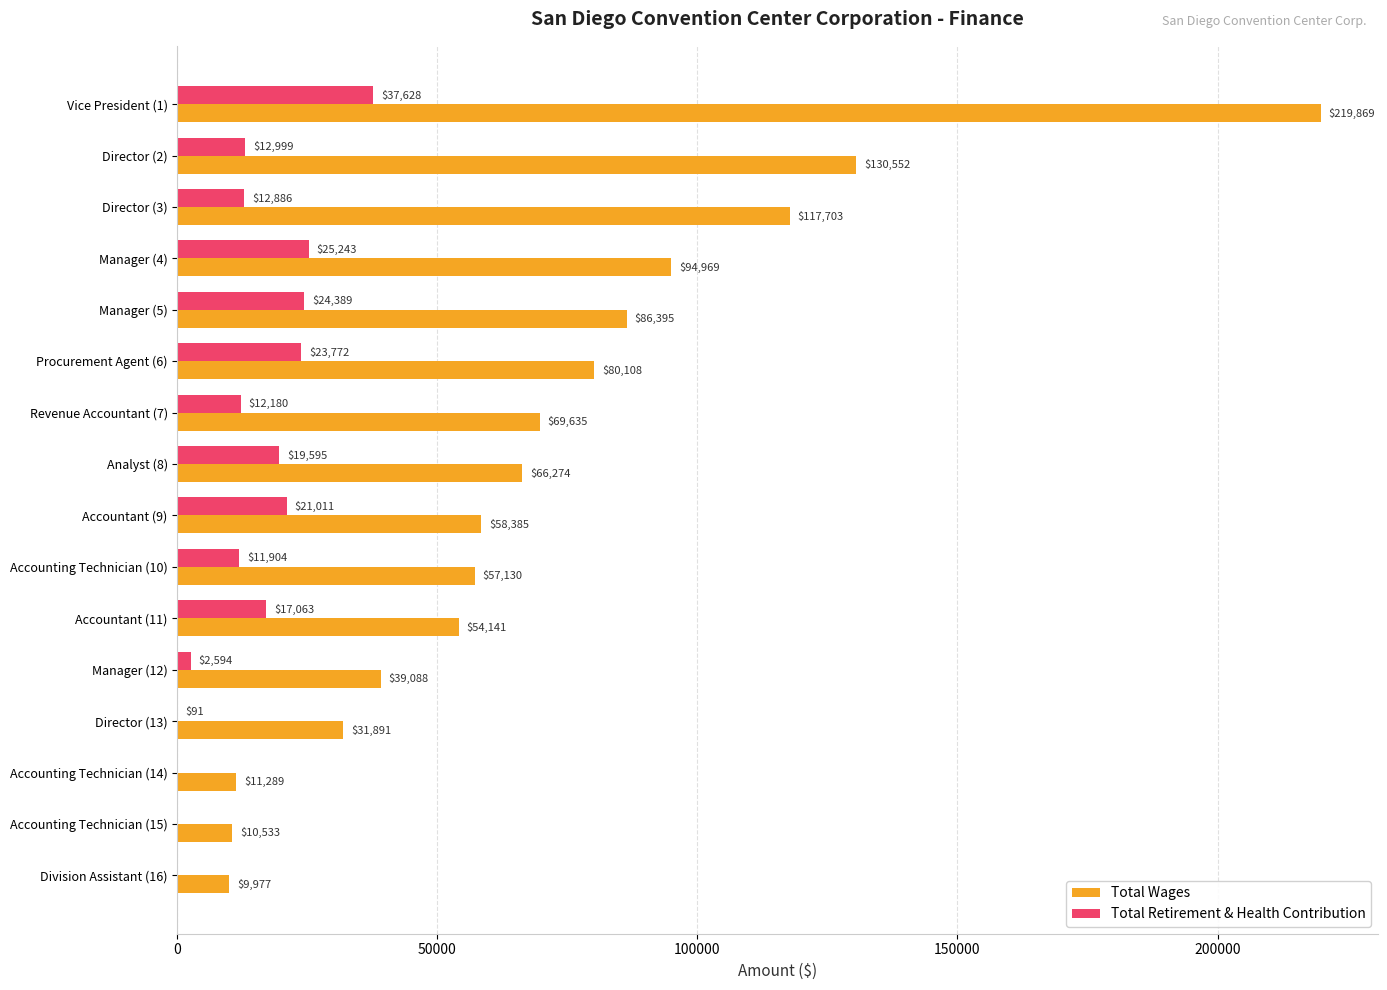

At which category is the sum across all series the highest?

Vice President (1)